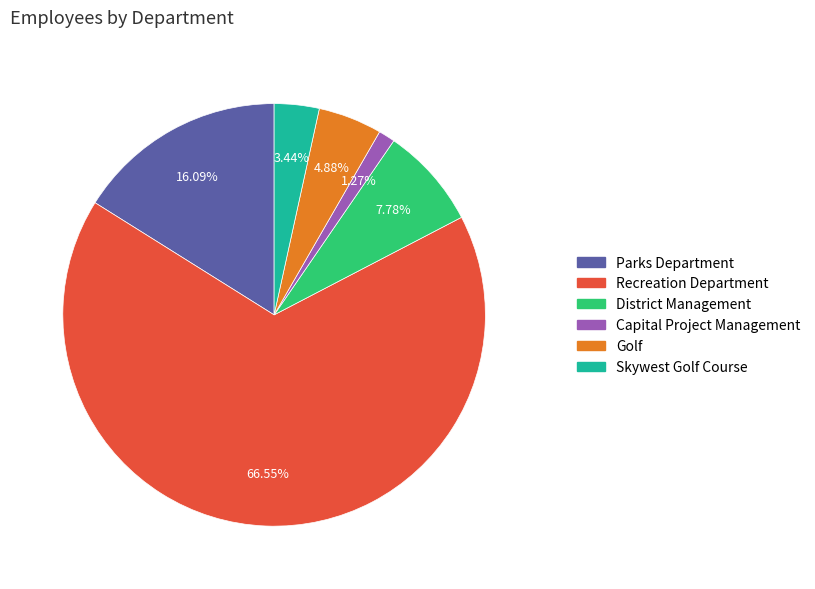

Is it true that Golf is 10% of the pie?

False